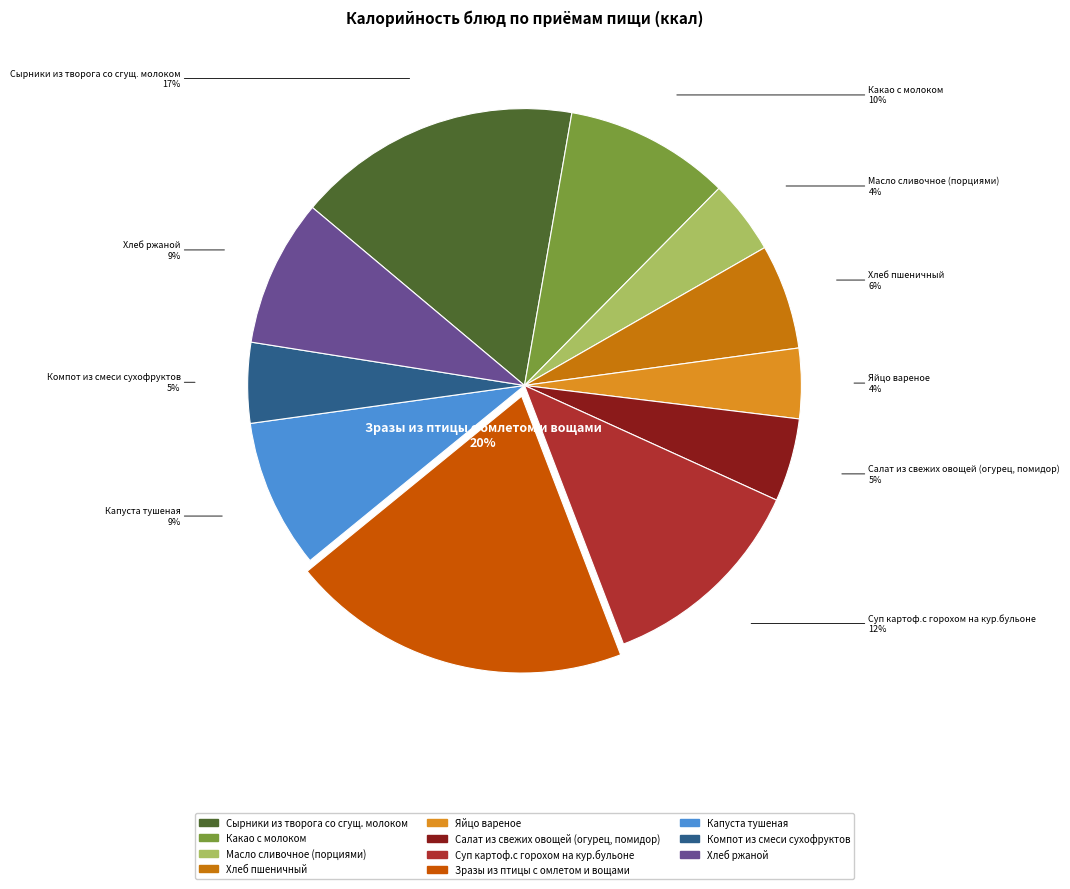

Combined, do Салат из свежих овощей (огурец, помидор) and Какао с молоком account for over 50%?

No